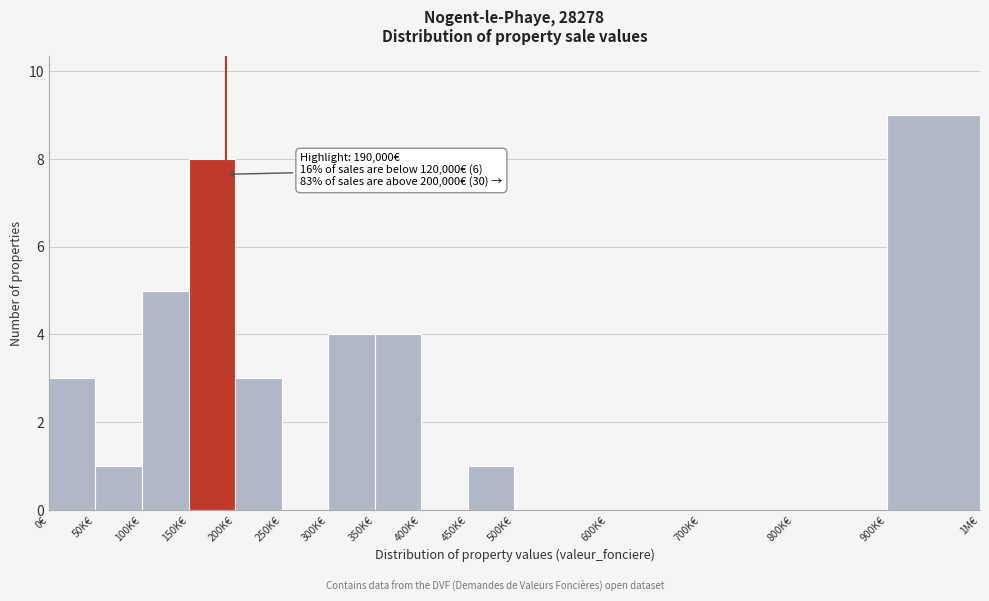

What is the greatest value displayed?

9